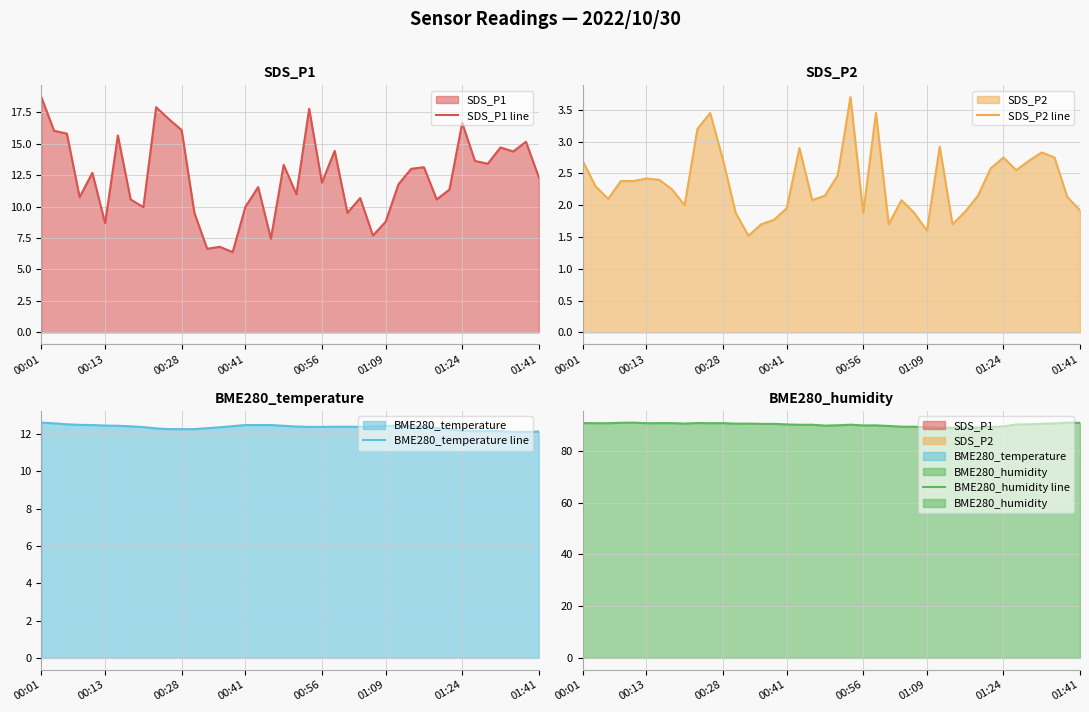

At how many categories does at least one series exceed 2?

40